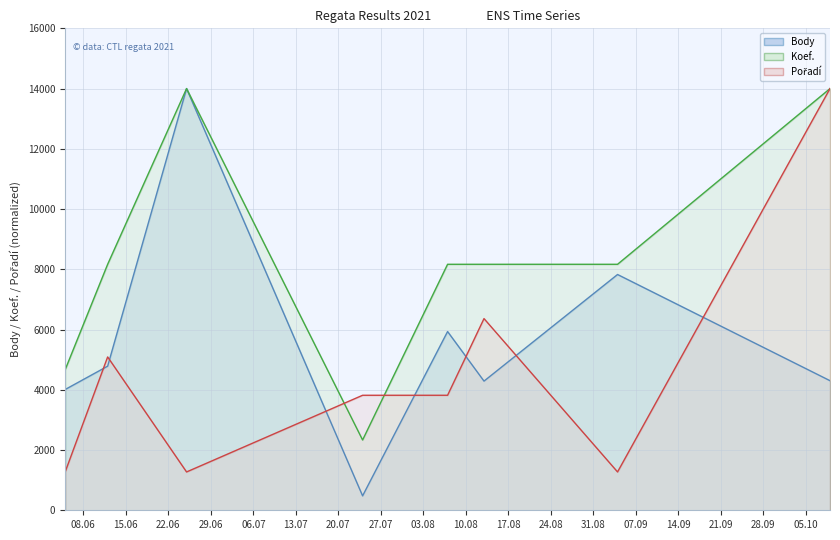

What is the difference between the Pořadí values at 2021-07-24 and 2021-06-12?

1272.7